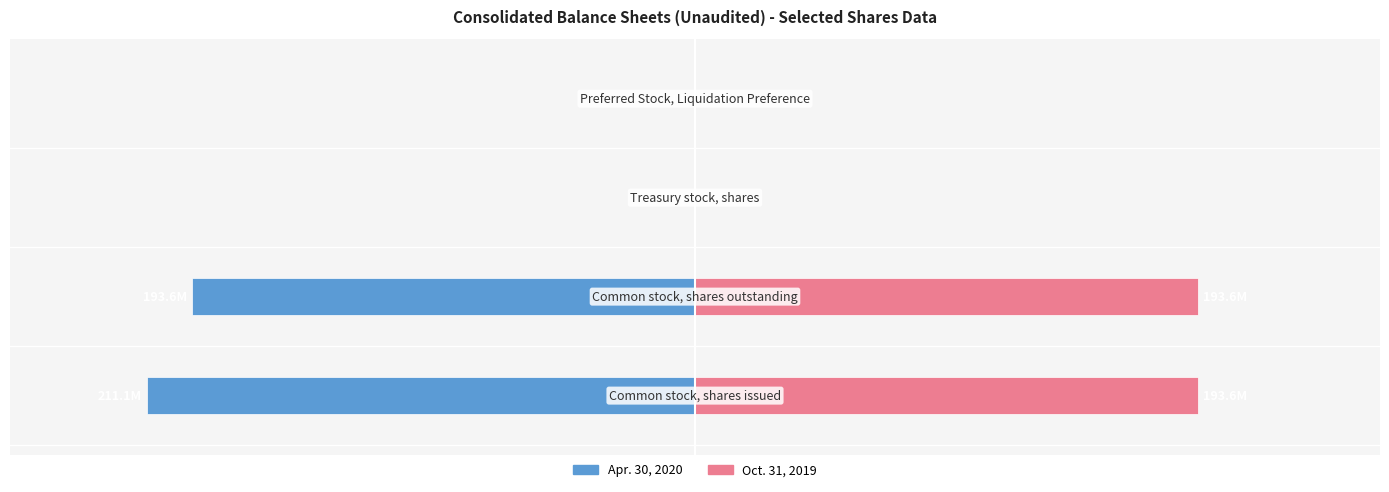

What is the difference between the maximum and minimum values in the Oct. 31, 2019 series?

193566188